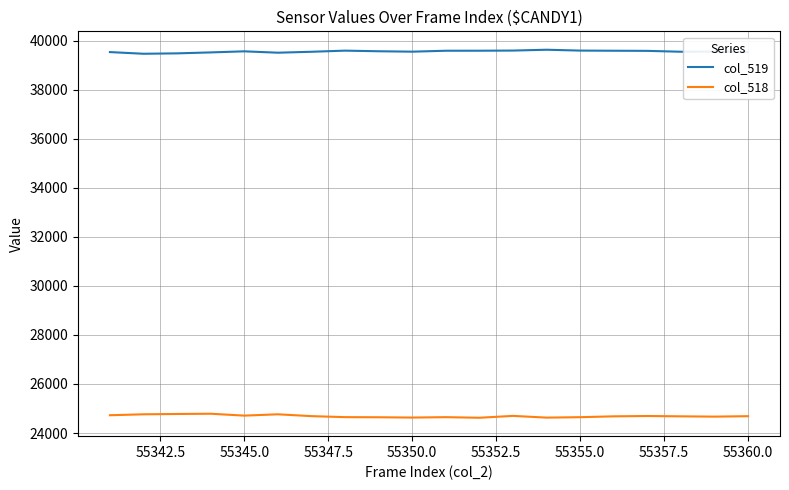

How many lines are shown in the chart?

2